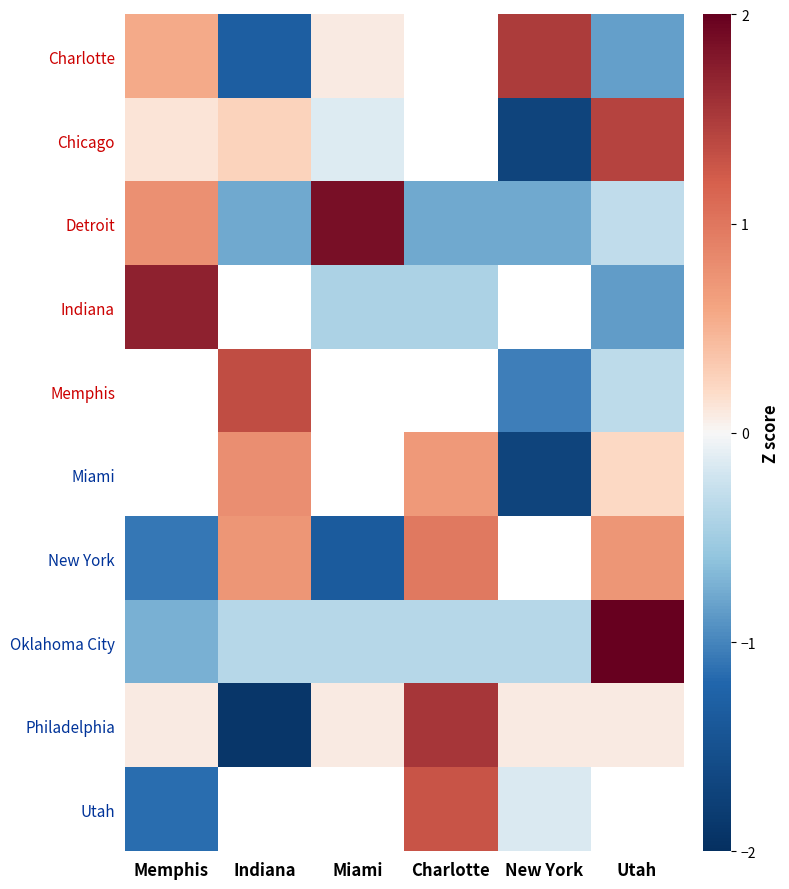

Rank the series at Utah from lowest to highest value.

Indiana, Charlotte, Memphis, Detroit, Philadelphia, Miami, New York, Chicago, Oklahoma City, Utah